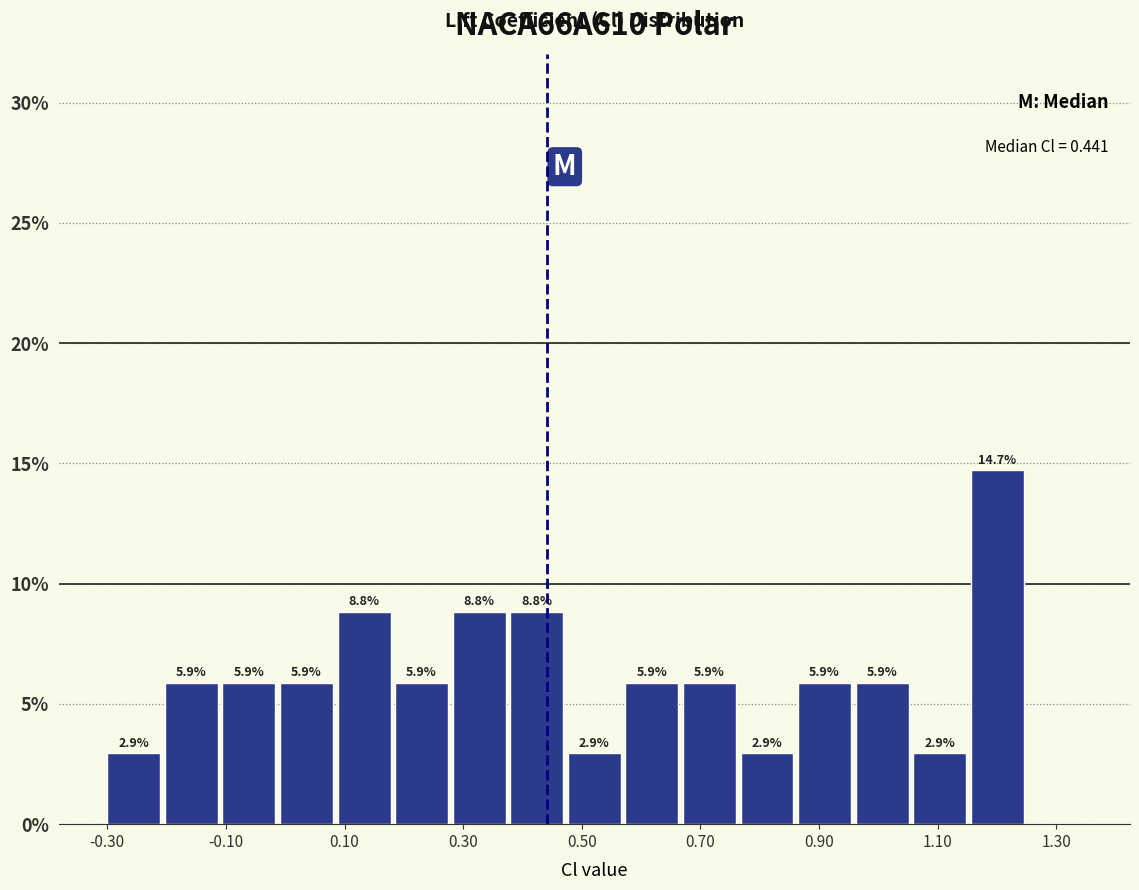

Over which range of the x-axis is the bar tallest?

1.16 to 1.26